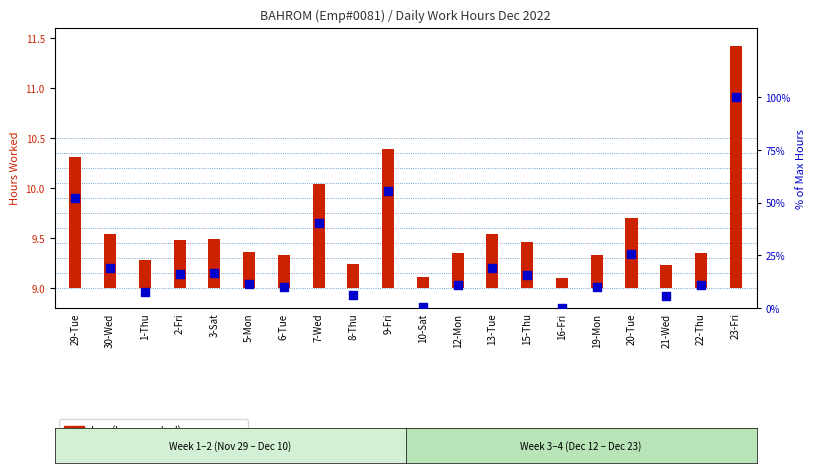

What are all the series names shown in the legend?

Low (hours worked), percentile rank within the sample